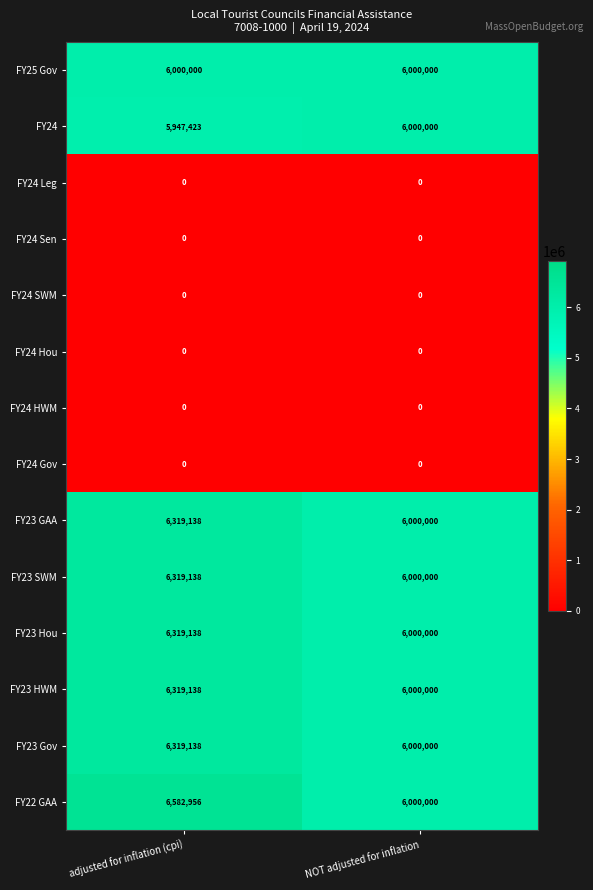

At how many categories does at least one series exceed 5480425?

2